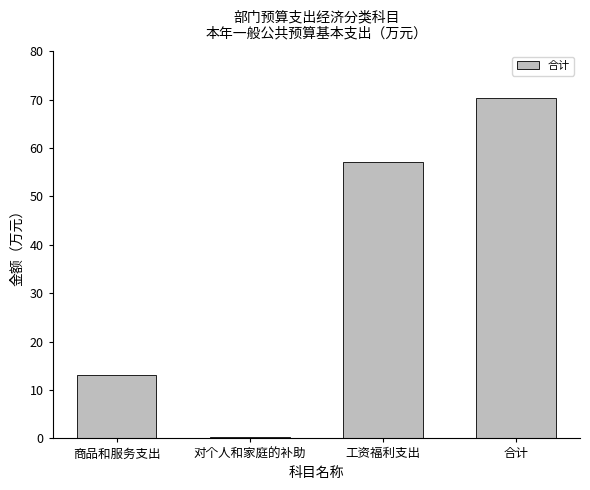

What is the maximum value shown in the chart?

70.3